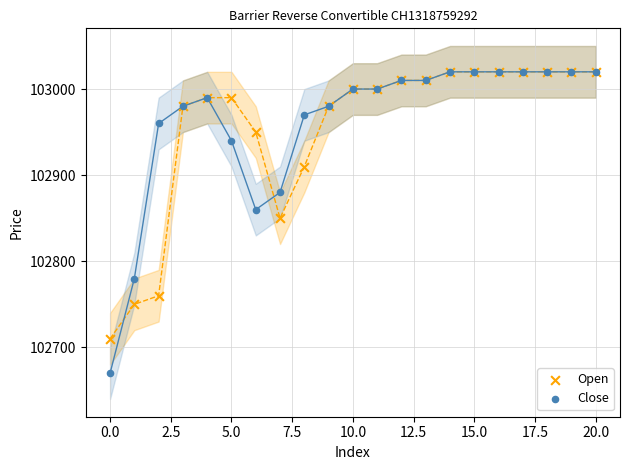

In the Open series, what Y value is closest to 102865?

102850